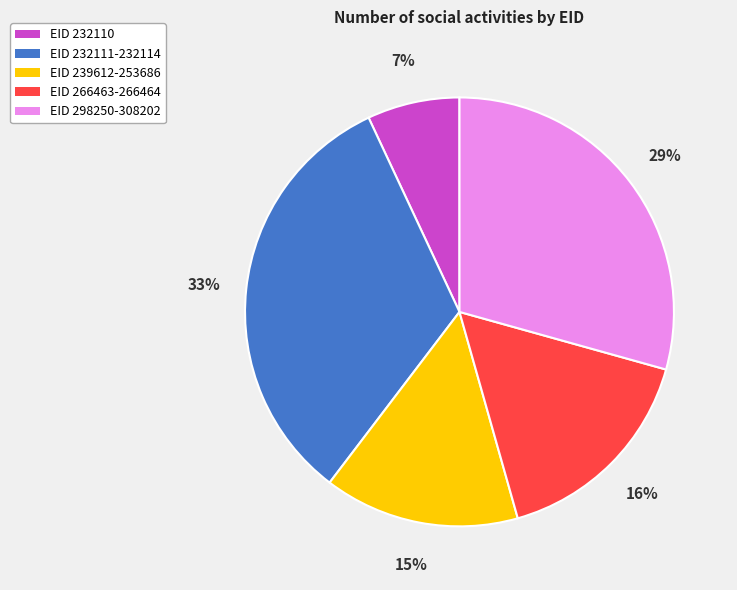

To the nearest percent, what portion does EID 232111-232114 represent?

33%